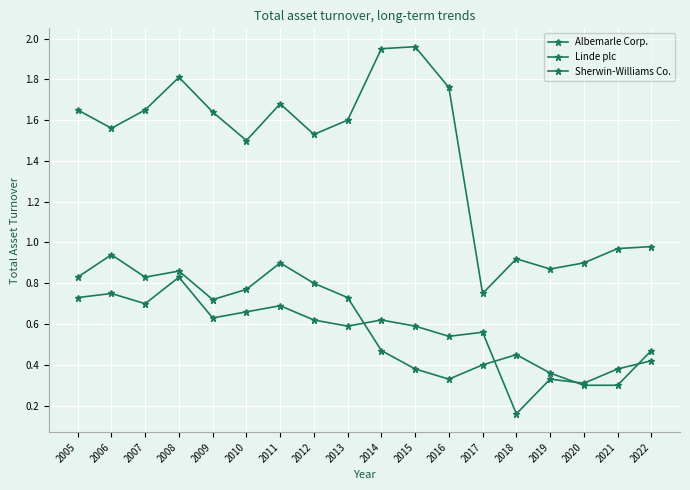

Which label corresponds to the smallest value in the chart?

2018